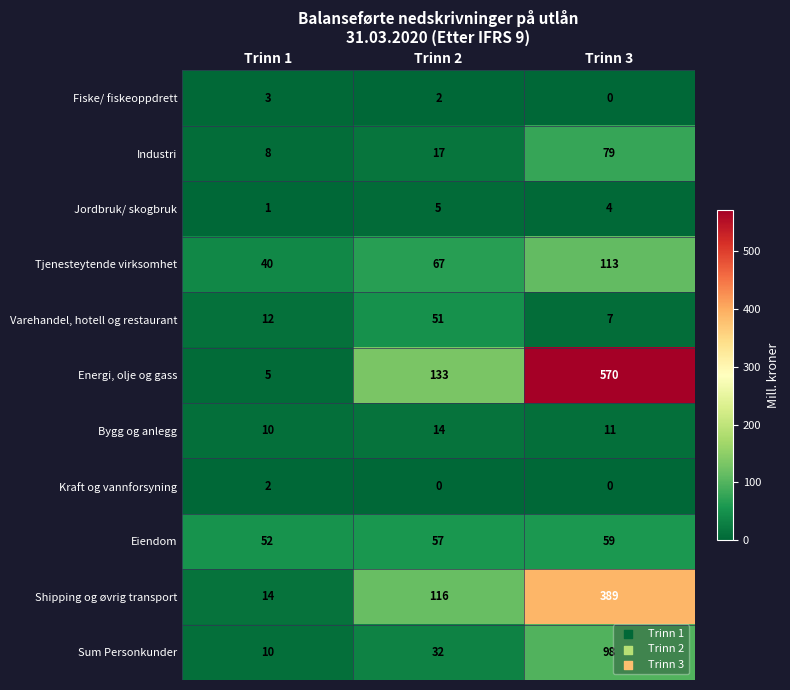

How many distinct data groups are displayed?

11